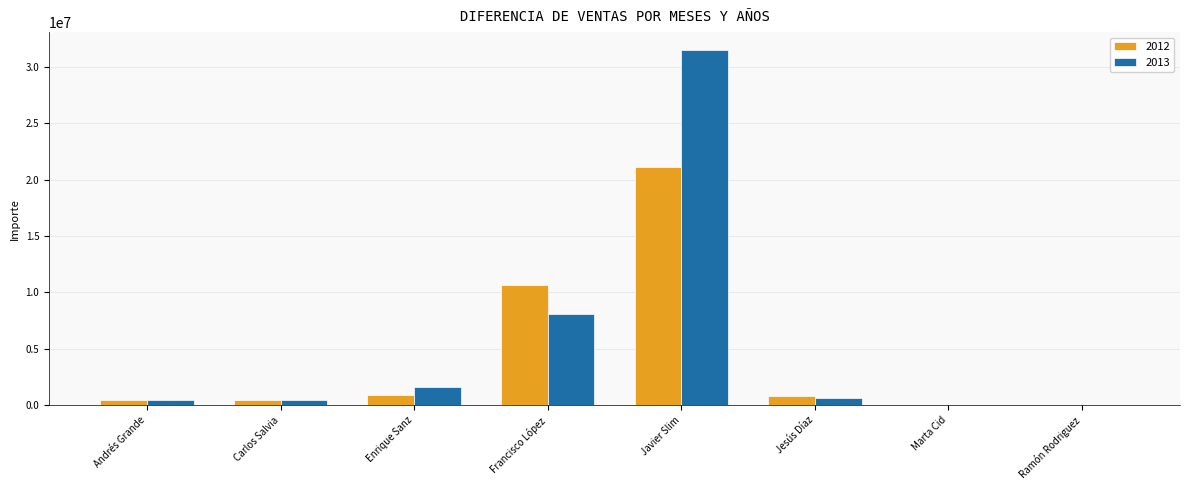

What is the maximum value shown in the chart?

31499907.4